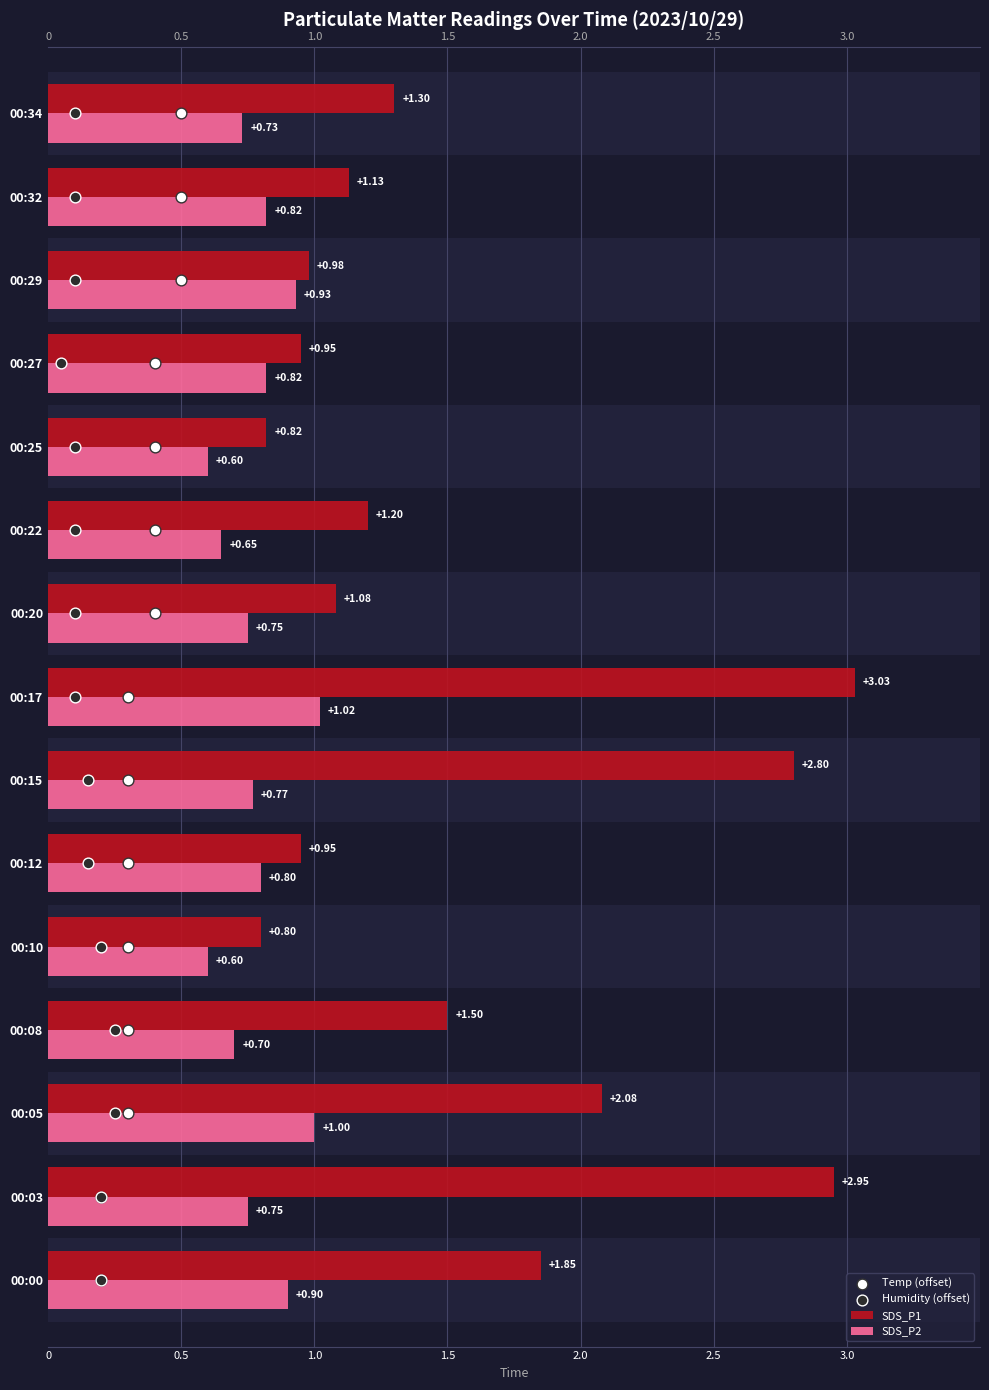

What are all the series names shown in the legend?

SDS_P1, SDS_P2, Temp (offset), Humidity (offset)